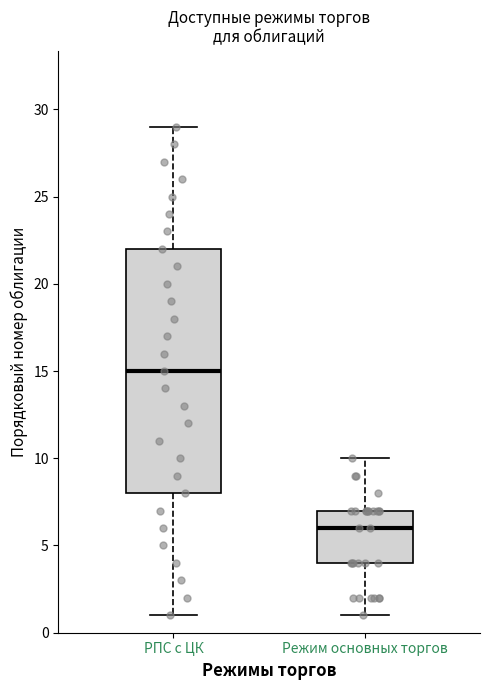

Which box has the lowest median line?

Режим основных торгов